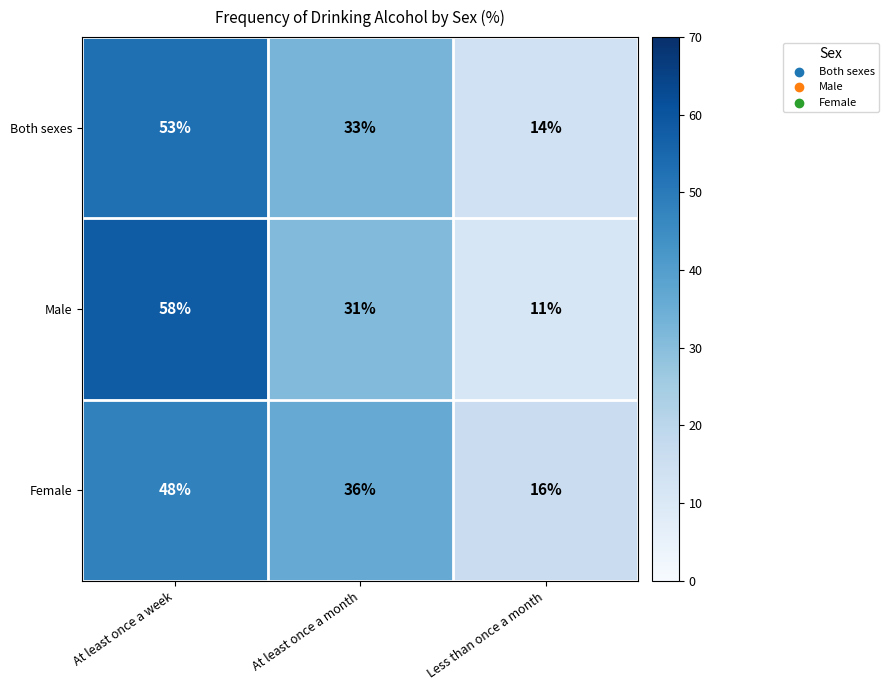

How many values in the Female series are below 36?

1